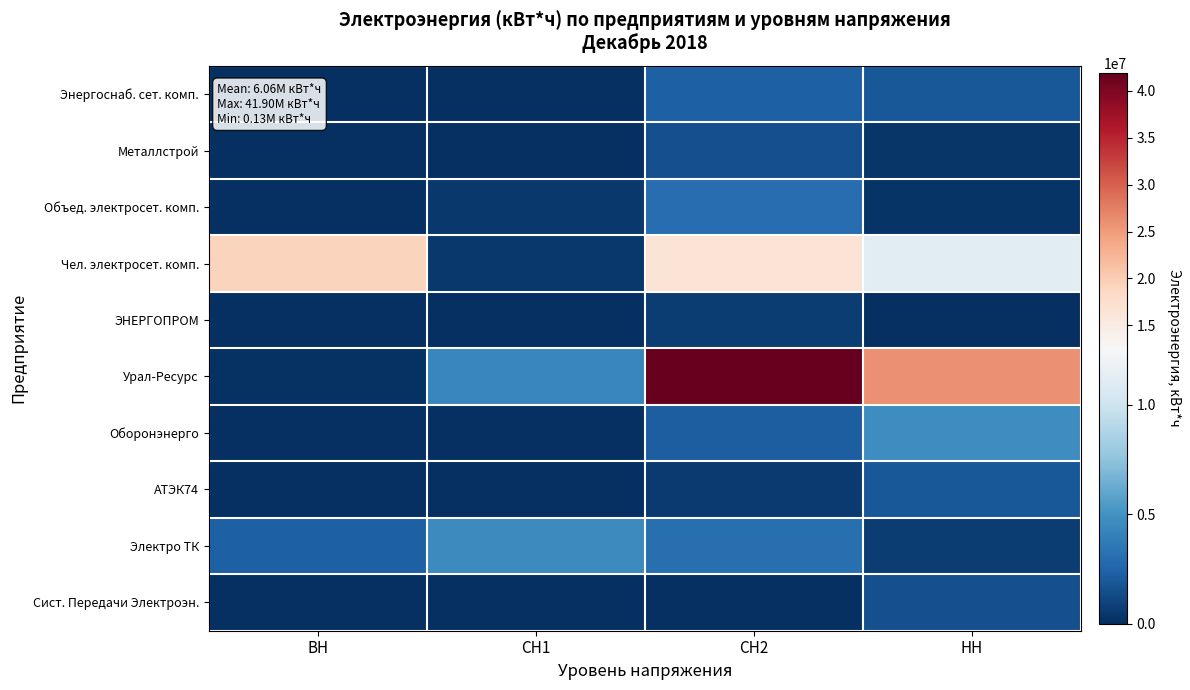

Which series changed the most between СН1 and НН?

Урал-Ресурс